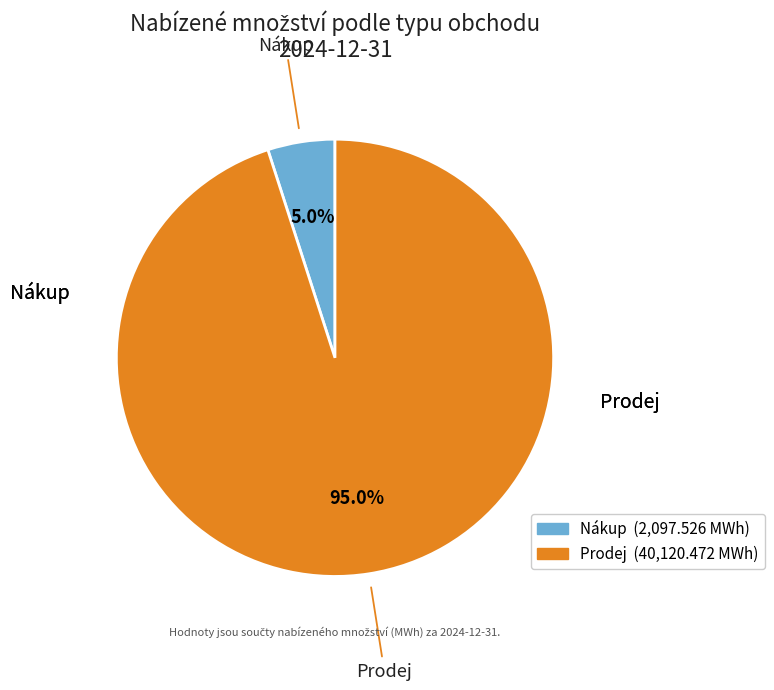

Combined, what portion of the pie is Nákup and Prodej?

100.0%